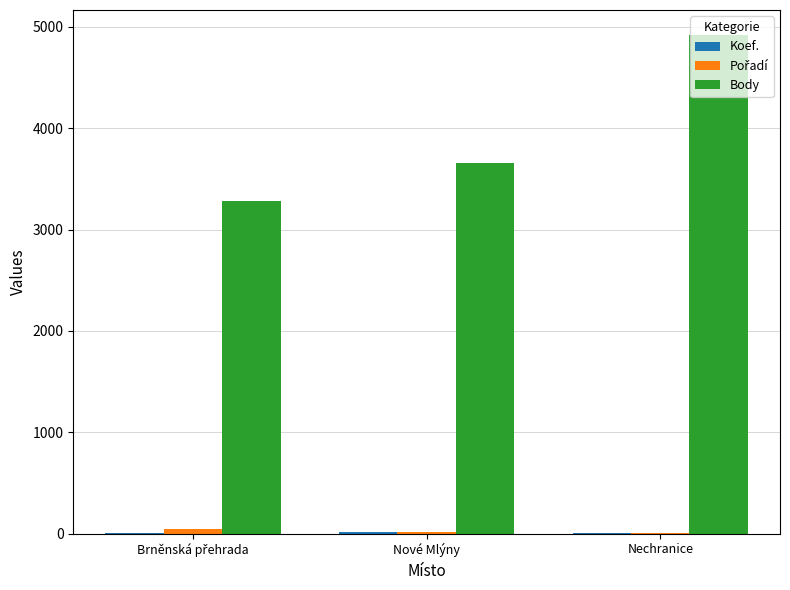

At which category is the sum across all series the highest?

Nechranice